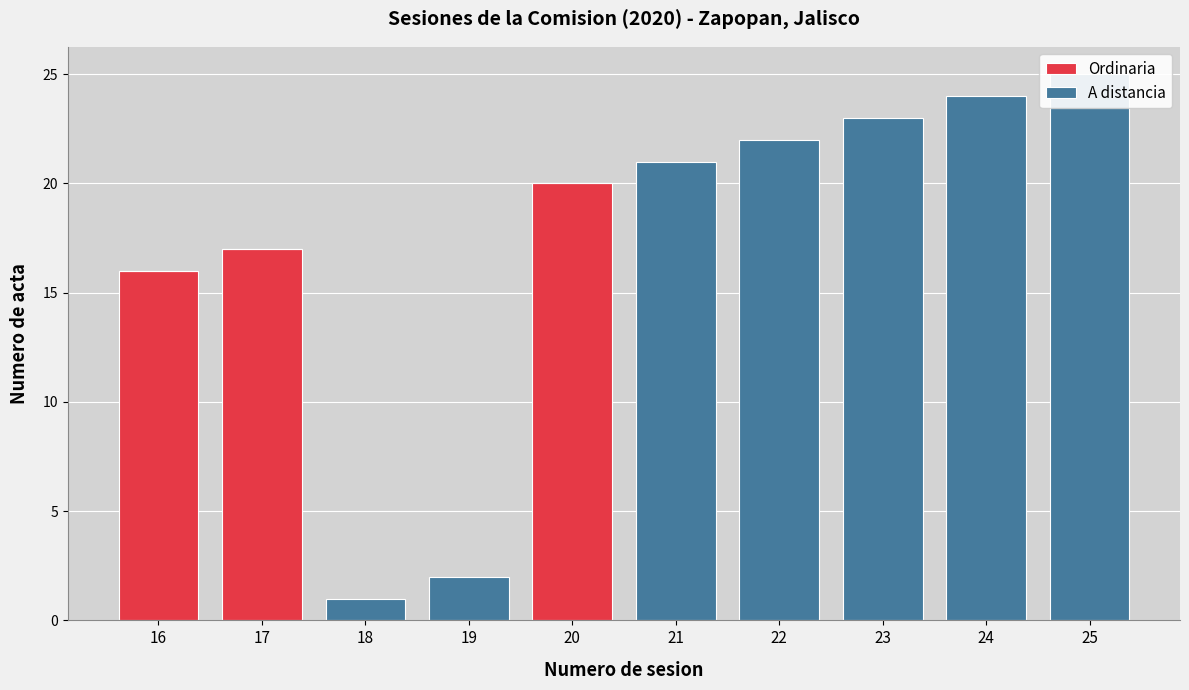

How many bars are there in each group?

2